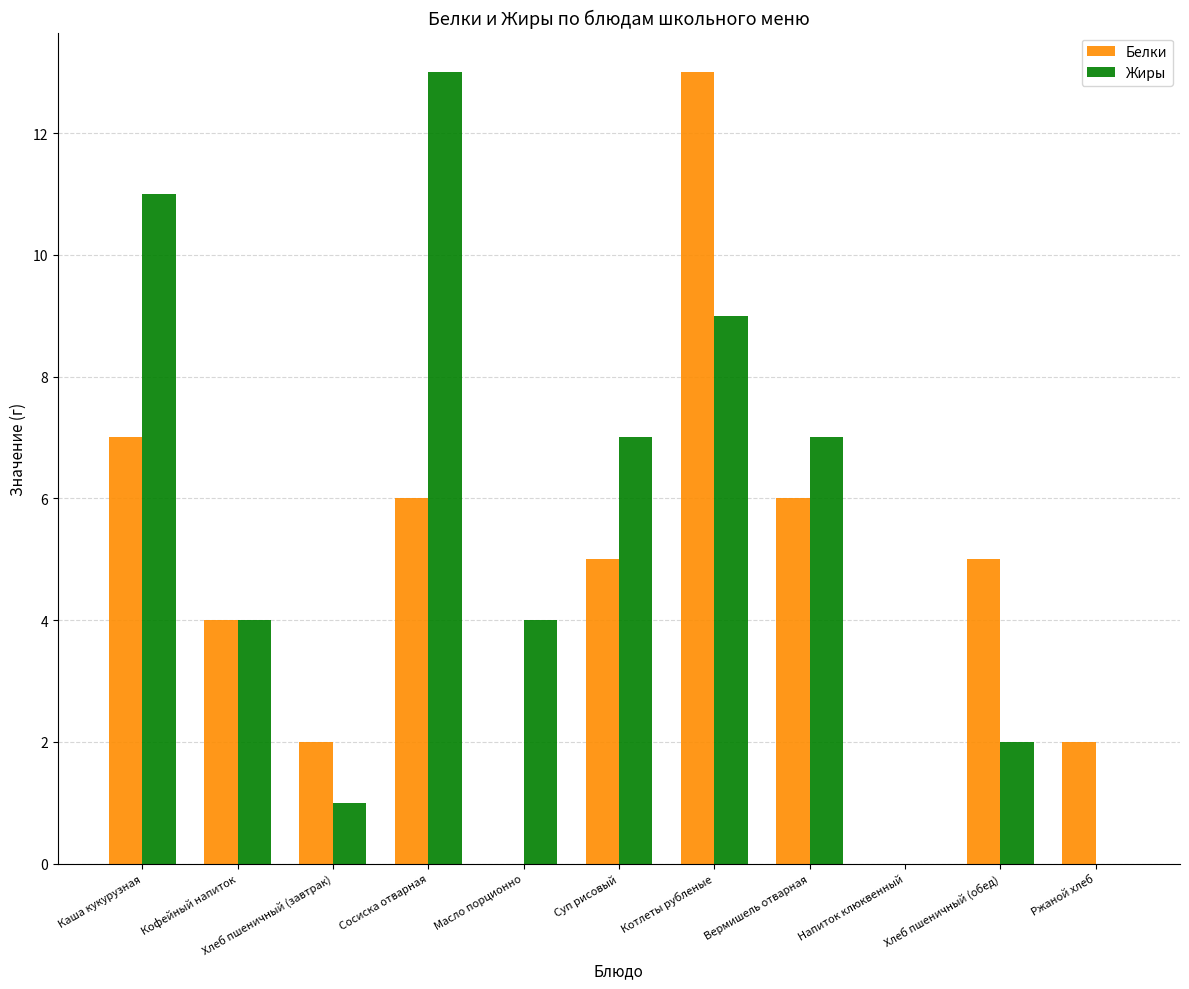

Count the number of data series in this chart.

2